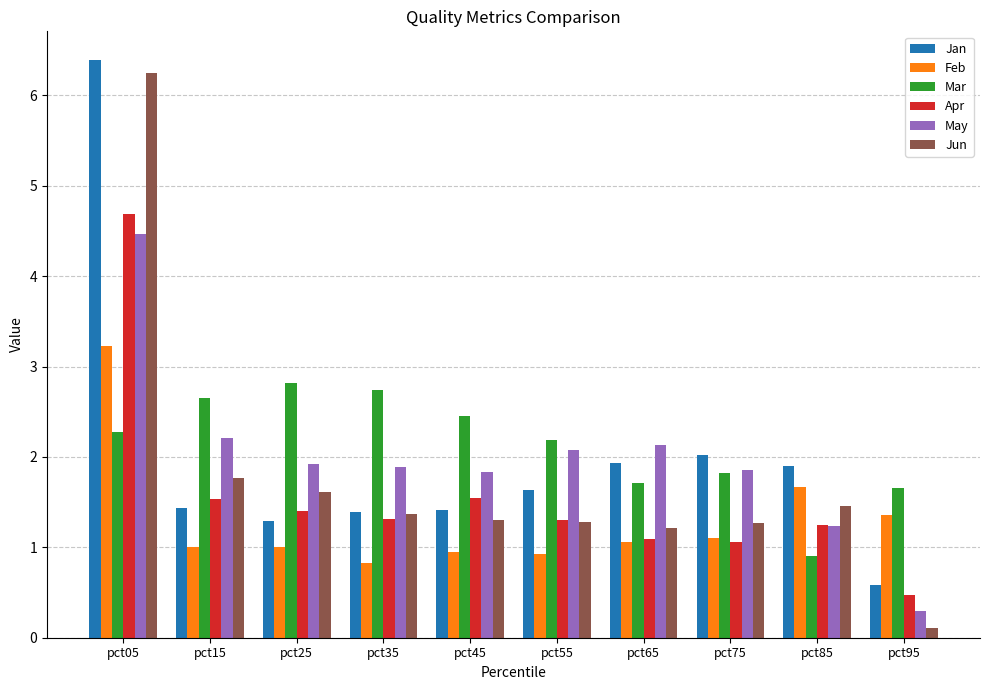

Does the chart contain any negative values?

No